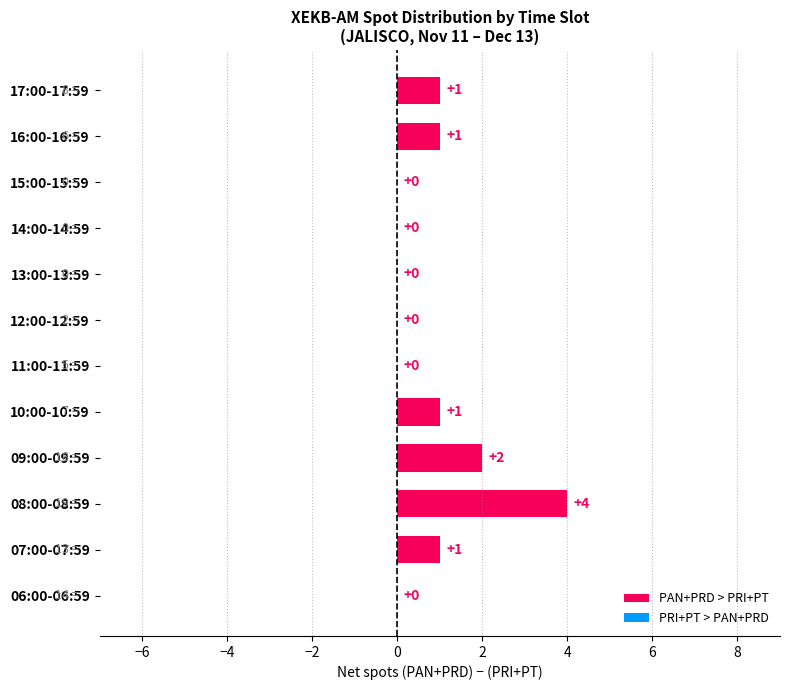

The value at 15:00-15:59 is -2. True or false?

False